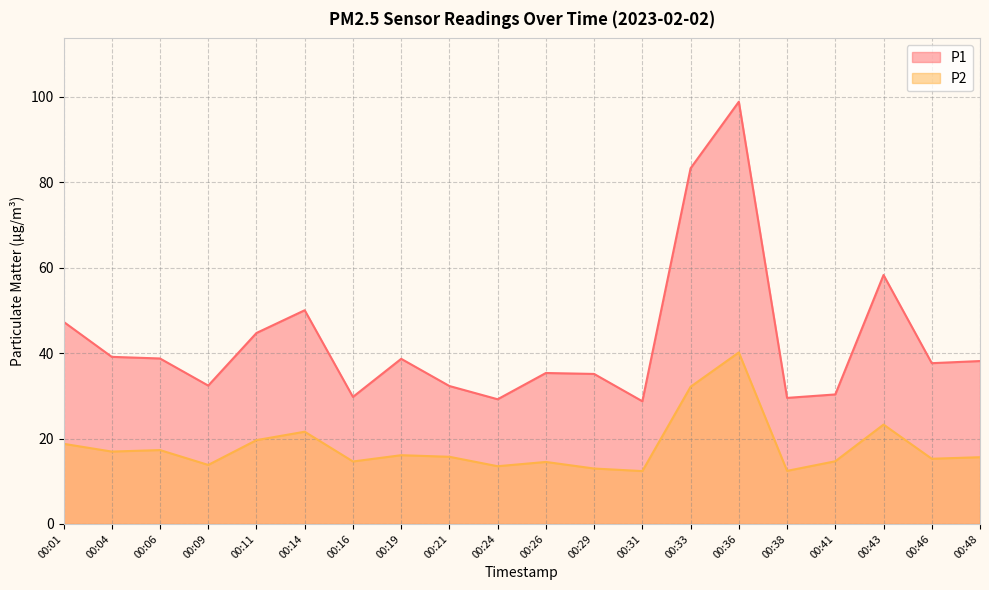

Rank the series by their average value, from lowest to highest.

P2, P1